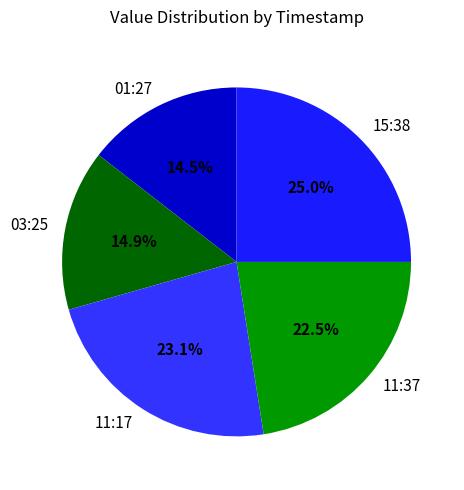

Does any single category account for the majority?

No